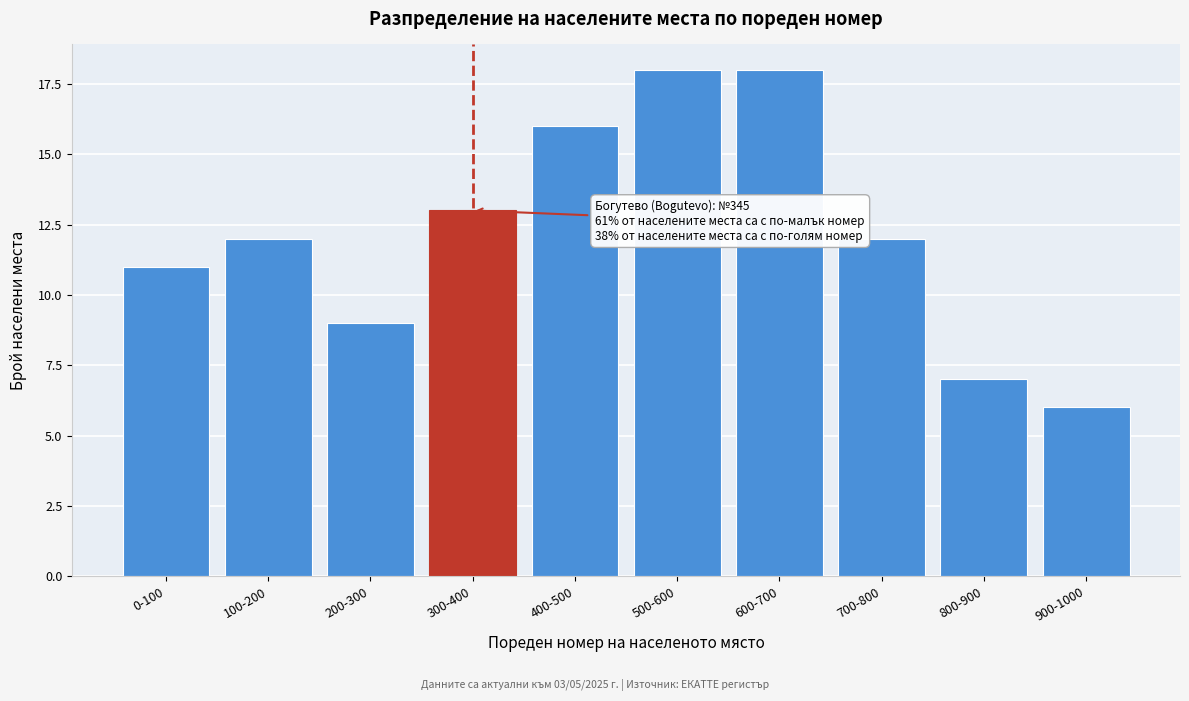

Reading right to left, what are all the values shown in this chart?

900-1000=6	800-900=7	700-800=12	600-700=18	500-600=18	400-500=16	300-400=13	200-300=9	100-200=12	0-100=11